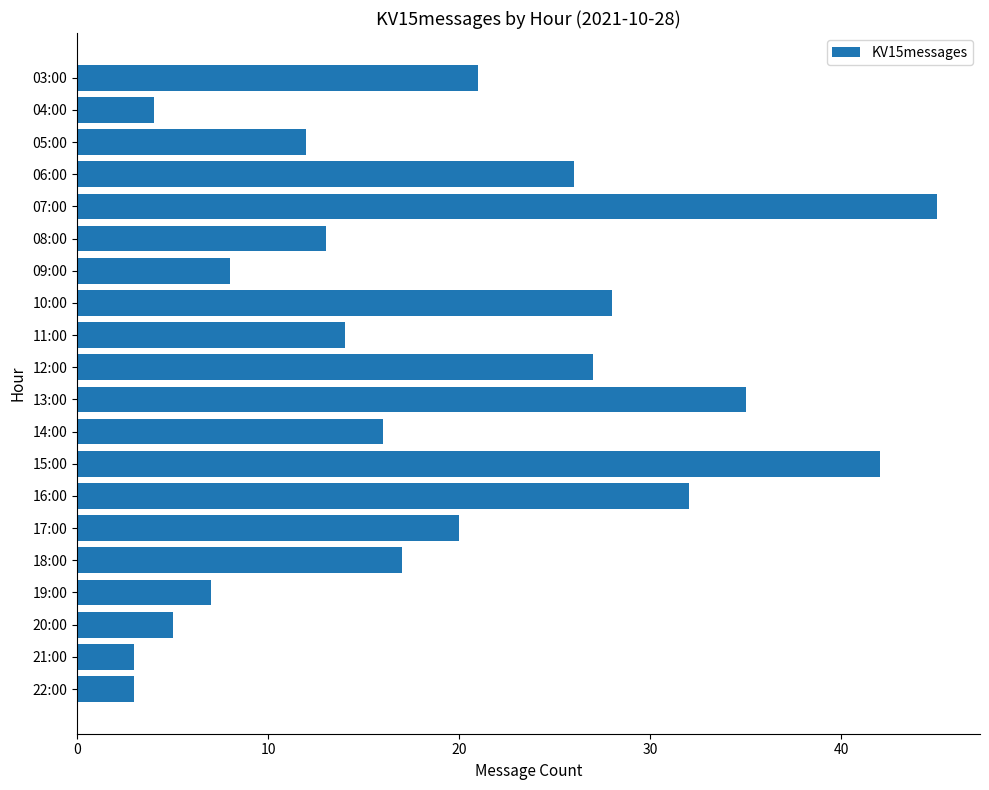

What is the change in value from 10:00 to 17:00?

-8